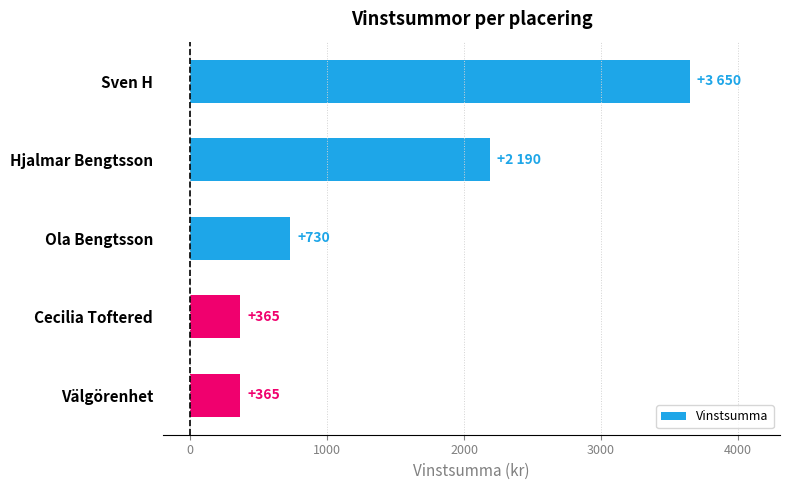

Count the values in the range 365 to 2190.

4